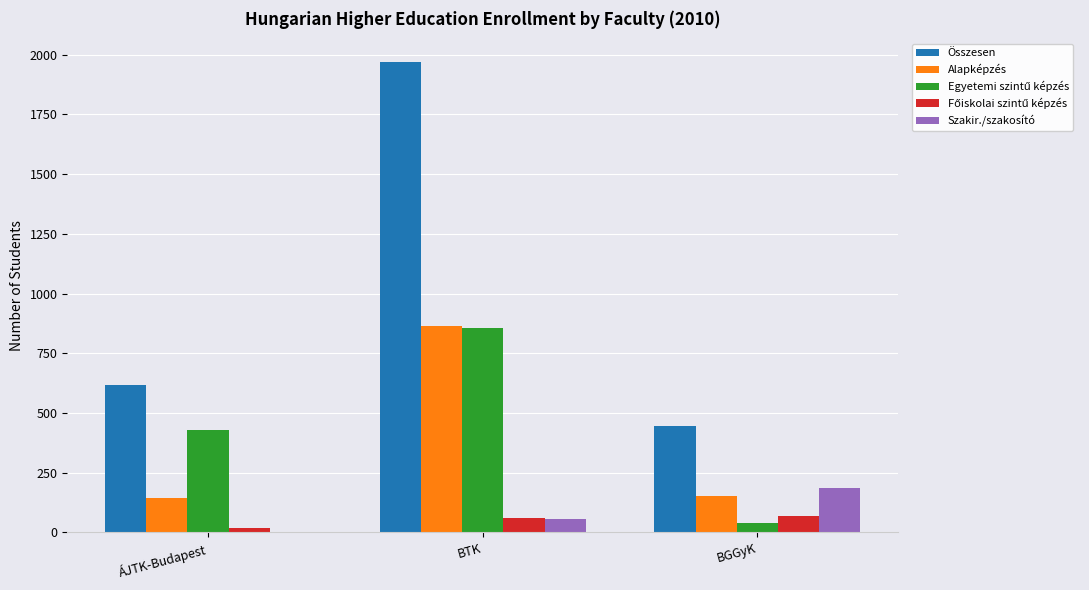

What is the sum of all Összesen values?

3031